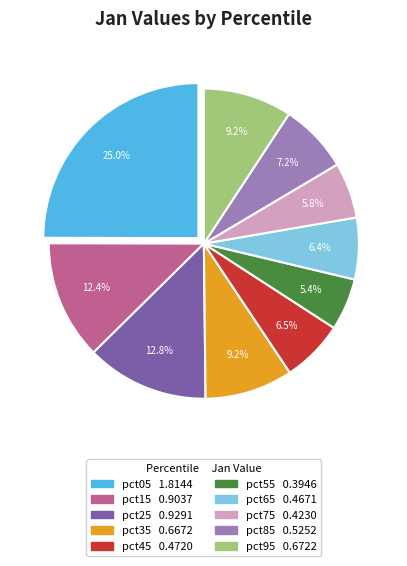

What percentage is the pct95 slice, to the nearest percent?

9%